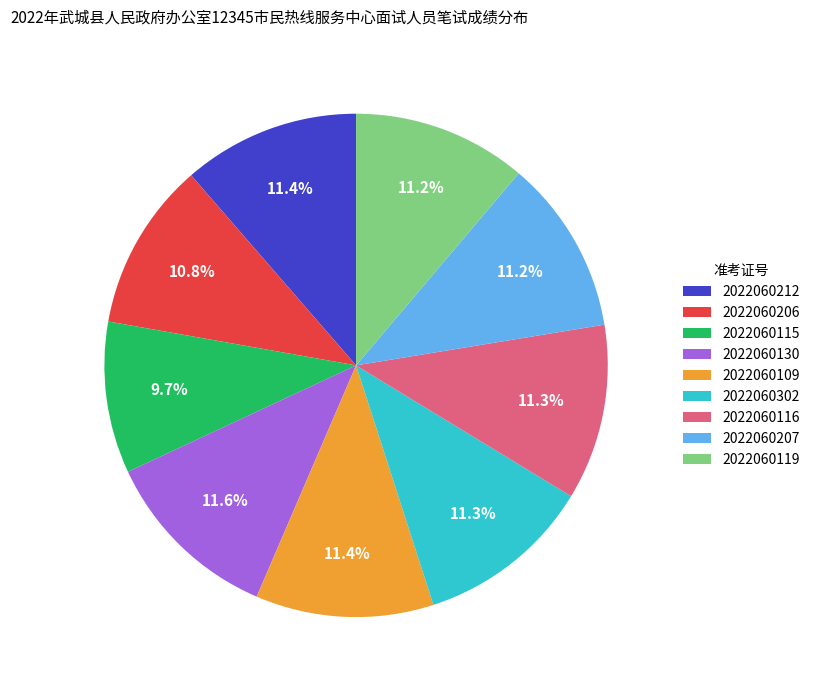

Count the number of slices in the pie.

9